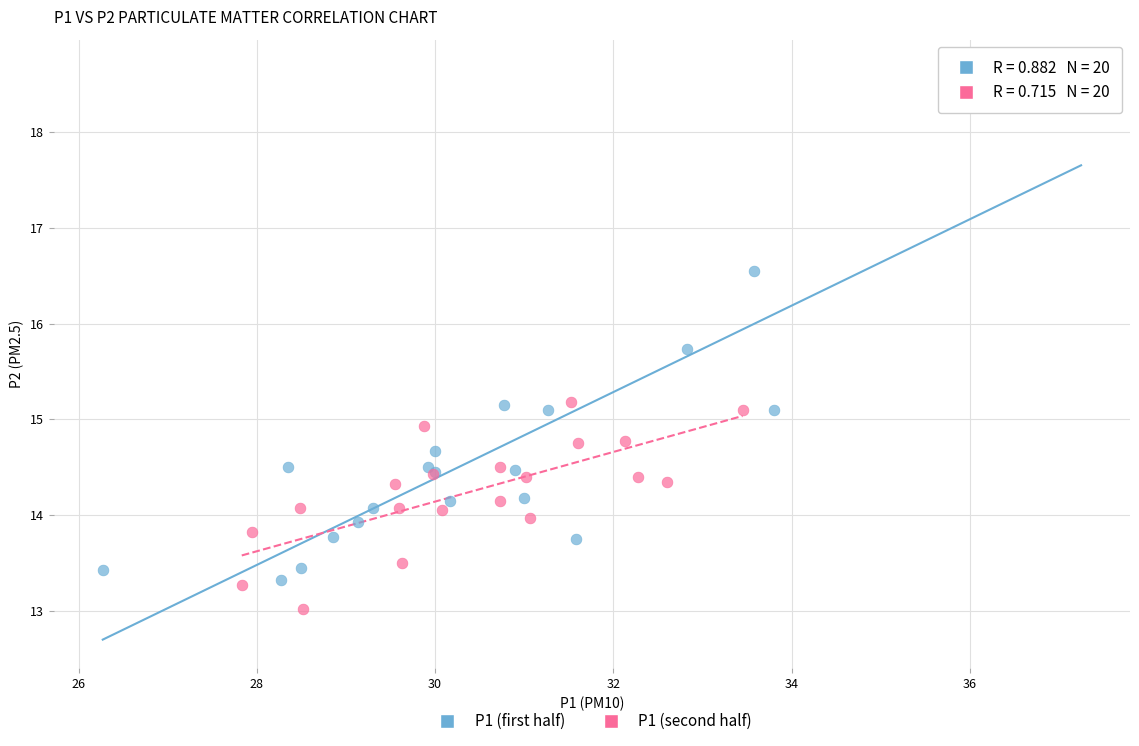

Which series has the widest spread of Y values?

P1 (first half)